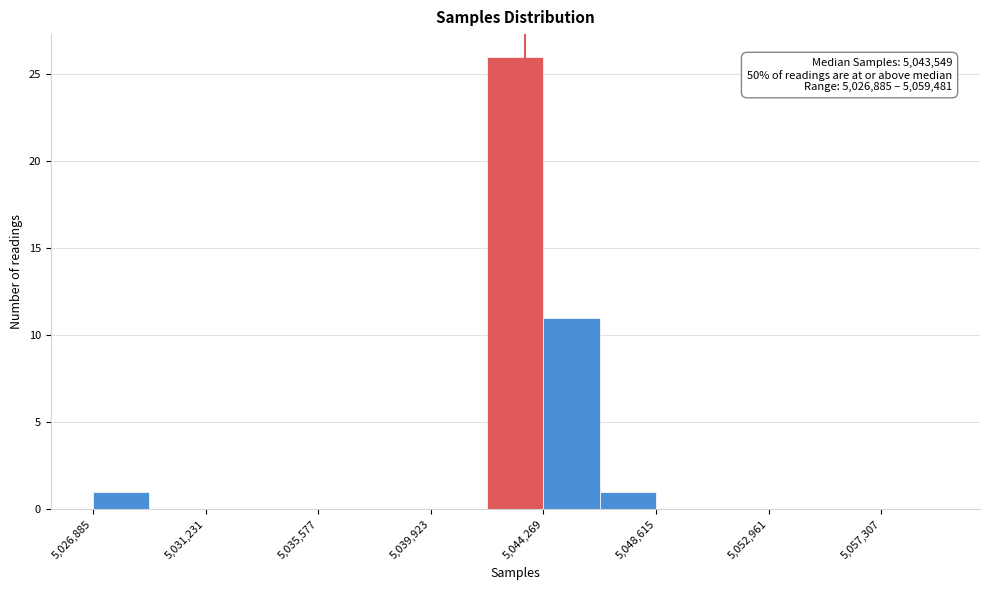

Over which range of the x-axis is the bar tallest?

5042000 to 5044500